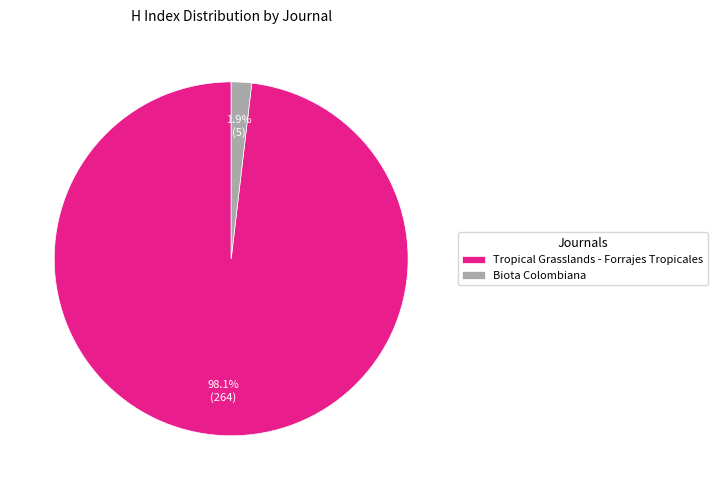

What portion of the pie excludes Tropical Grasslands - Forrajes Tropicales?

1.9%